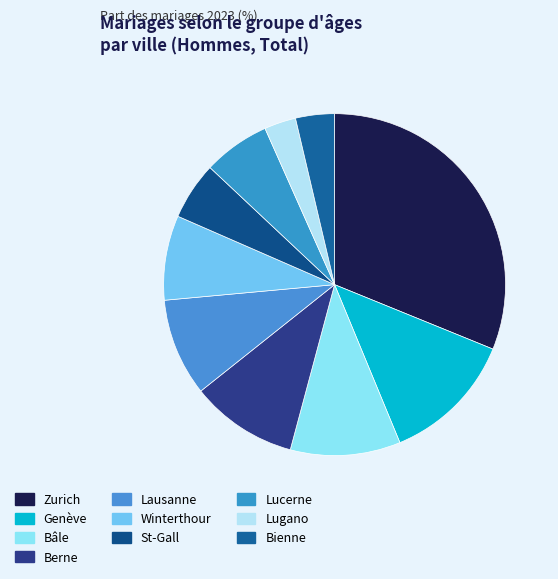

Count the number of slices in the pie.

10